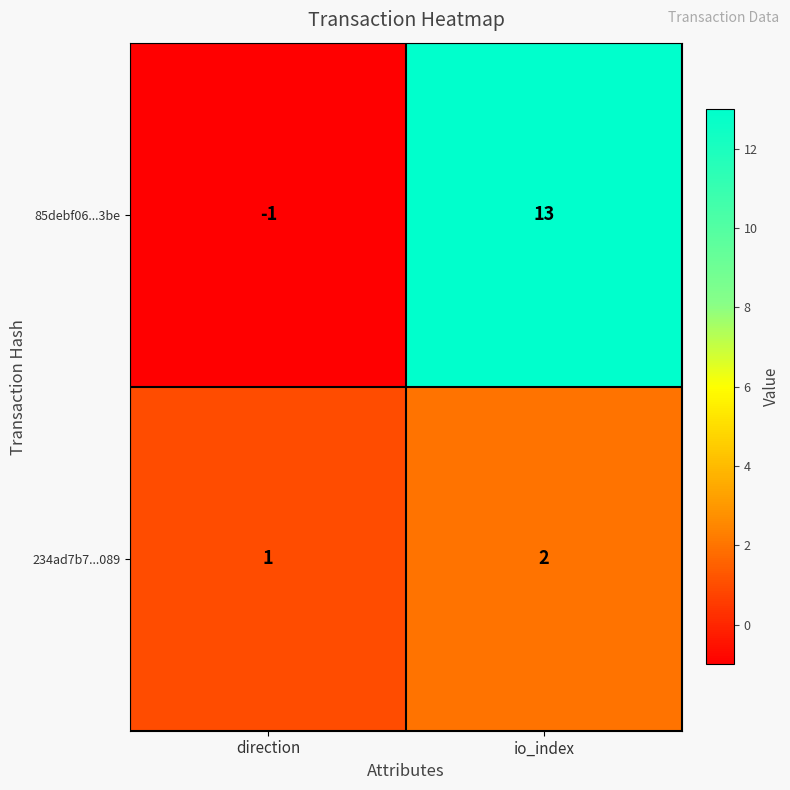

What is the difference between the highest and lowest values at direction?

2